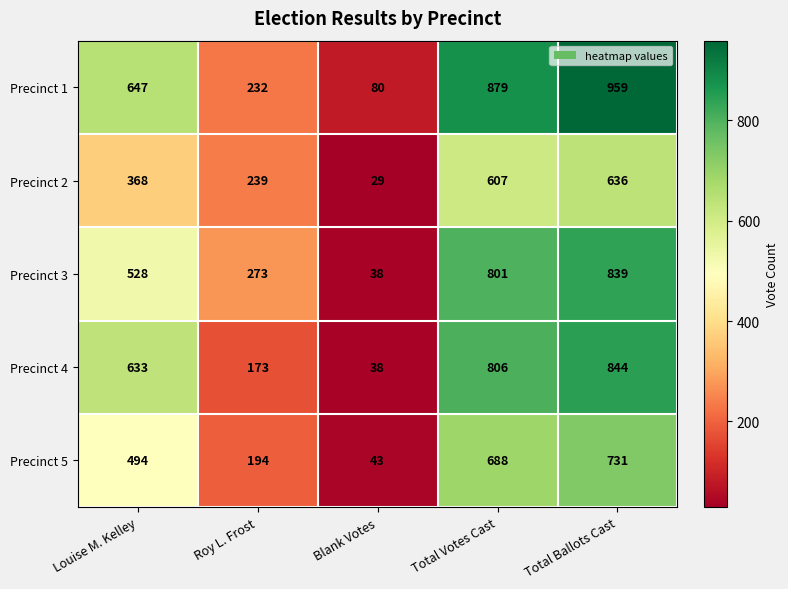

How many distinct data groups are displayed?

5